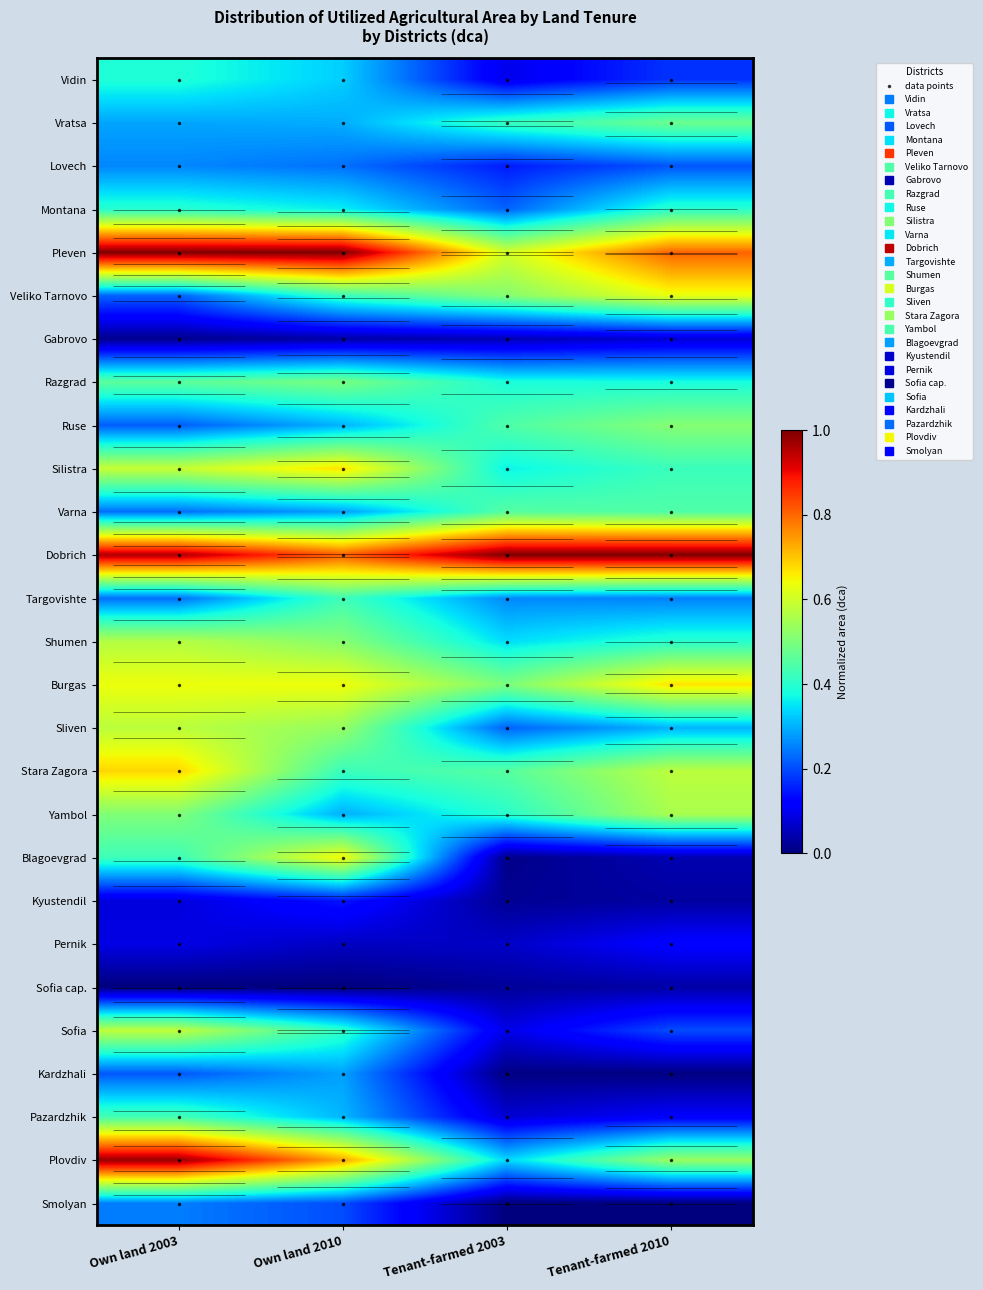

What is the sum of the Varna values at Tenant-farmed 2010 and Own land 2003?

0.7